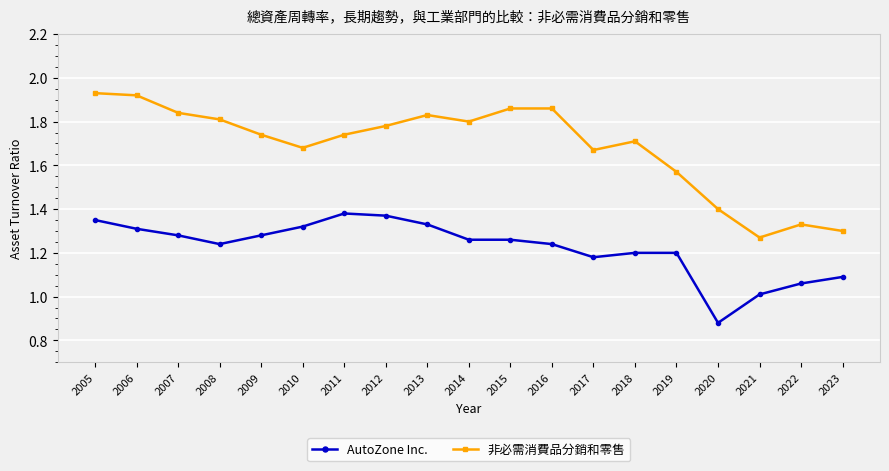

True or false: AutoZone Inc. and 非必需消費品分銷和零售 intersect in this chart.

False